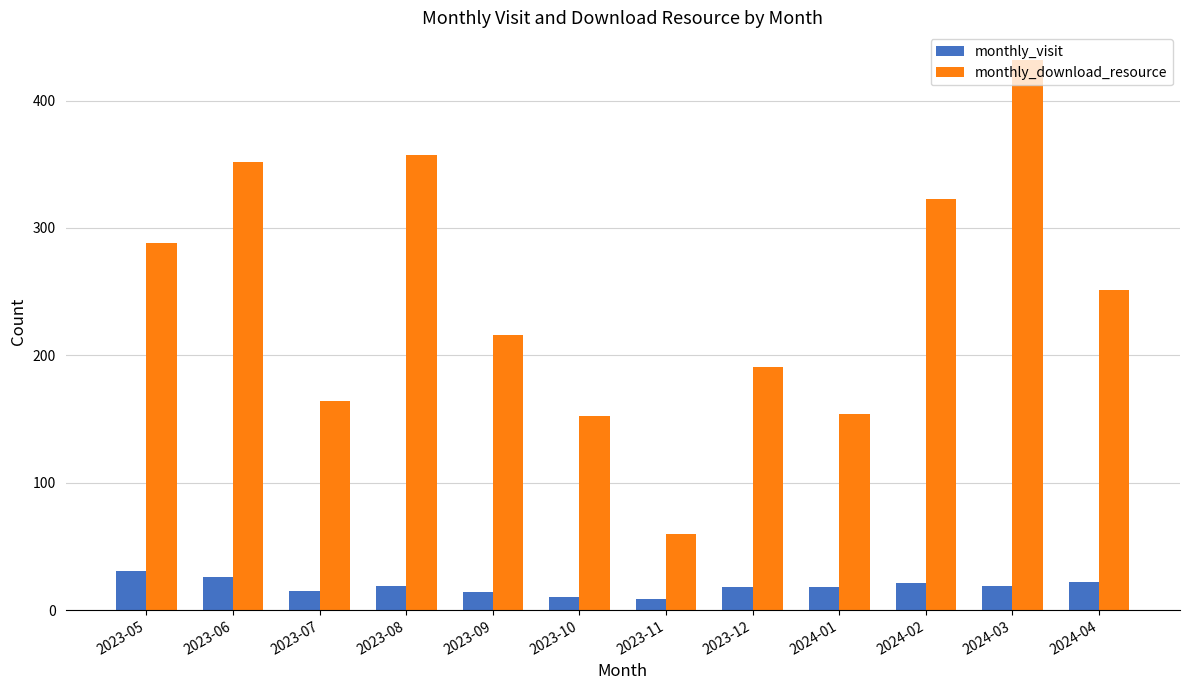

At which label is monthly_download_resource closest to 246?

2024-04